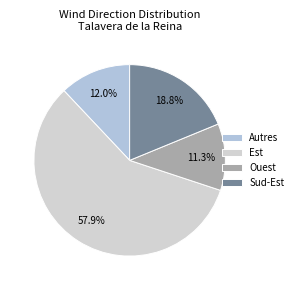

What percentage is NOT represented by Est?

42.1%